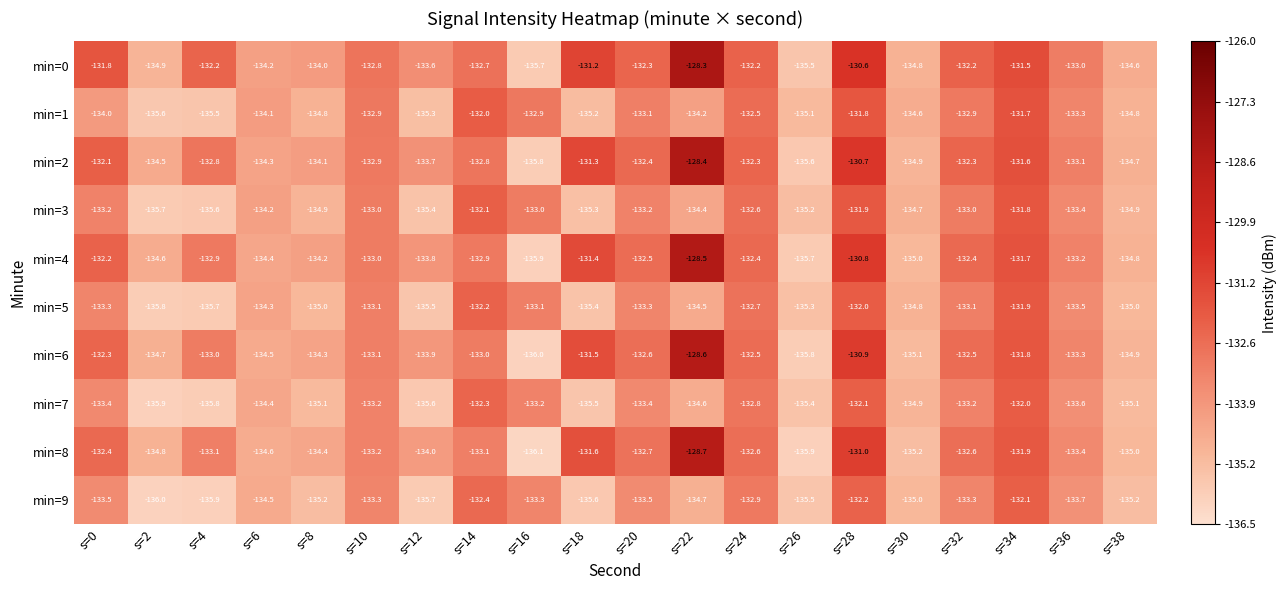

List the series in order of their peak value, lowest first.

min=9, min=7, min=5, min=3, min=1, min=8, min=6, min=4, min=2, min=0